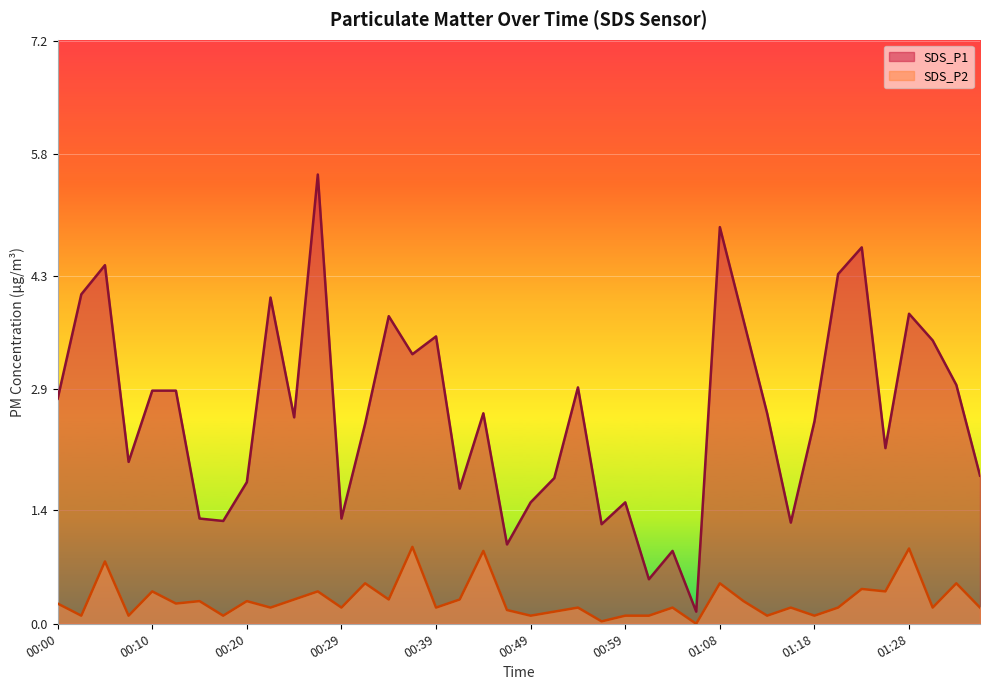

What is the value of the SDS_P1 point at the 32nd from the left?

1.2